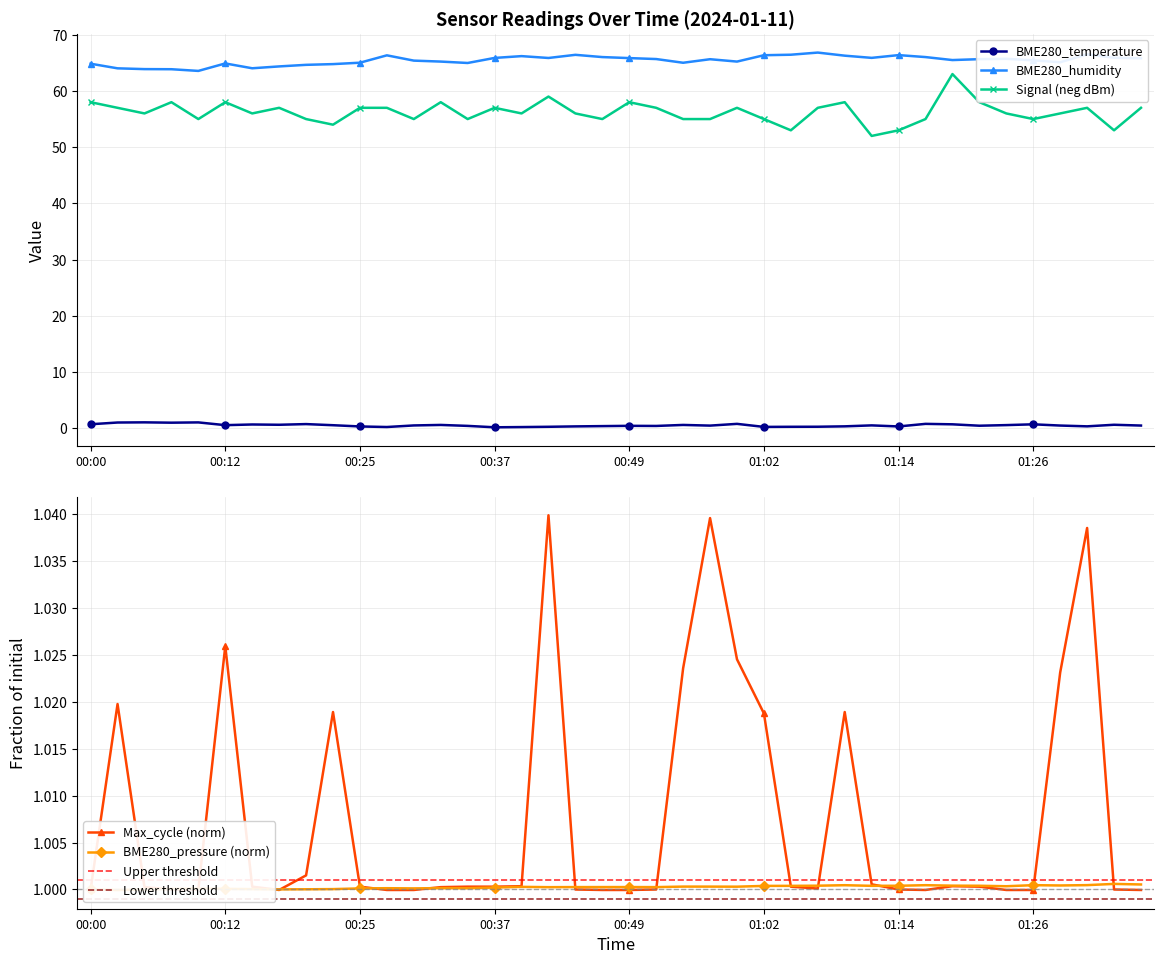

Which series changed the most between 00:59 and 01:14?

Signal